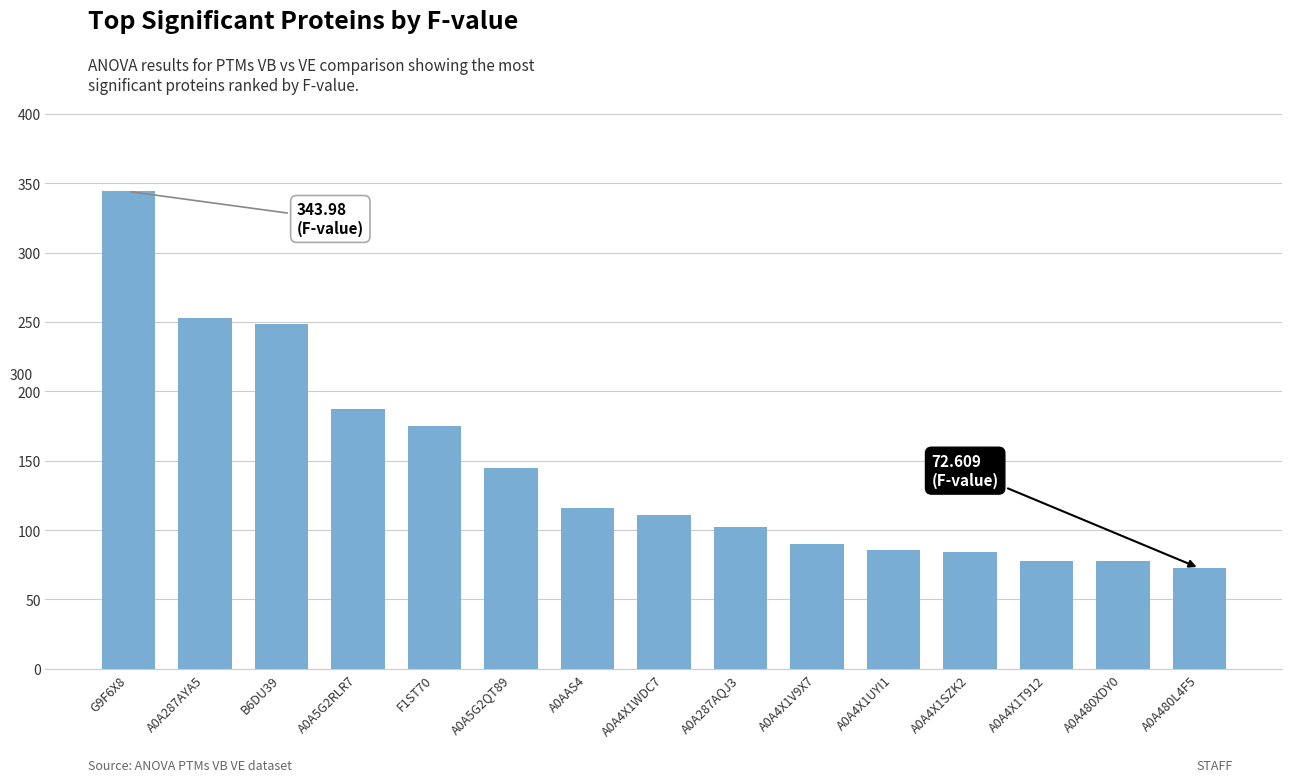

What is the ratio of the value at A0AAS4 to the value at A0A5G2QT89?

0.8